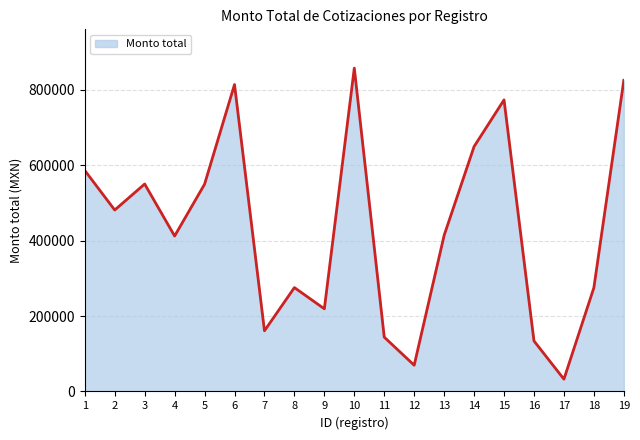

Does the chart display data point markers on the line(s)?

No